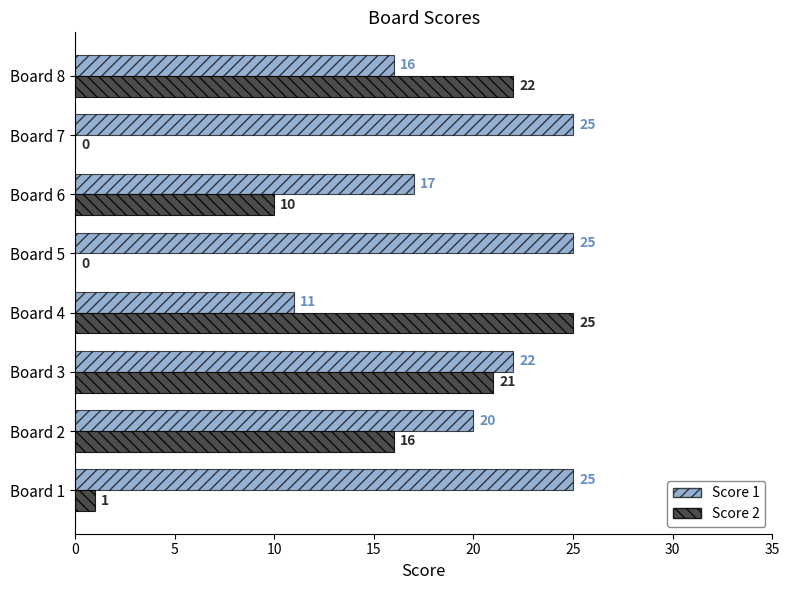

At which label is Score 2 closest to 12?

Board 6